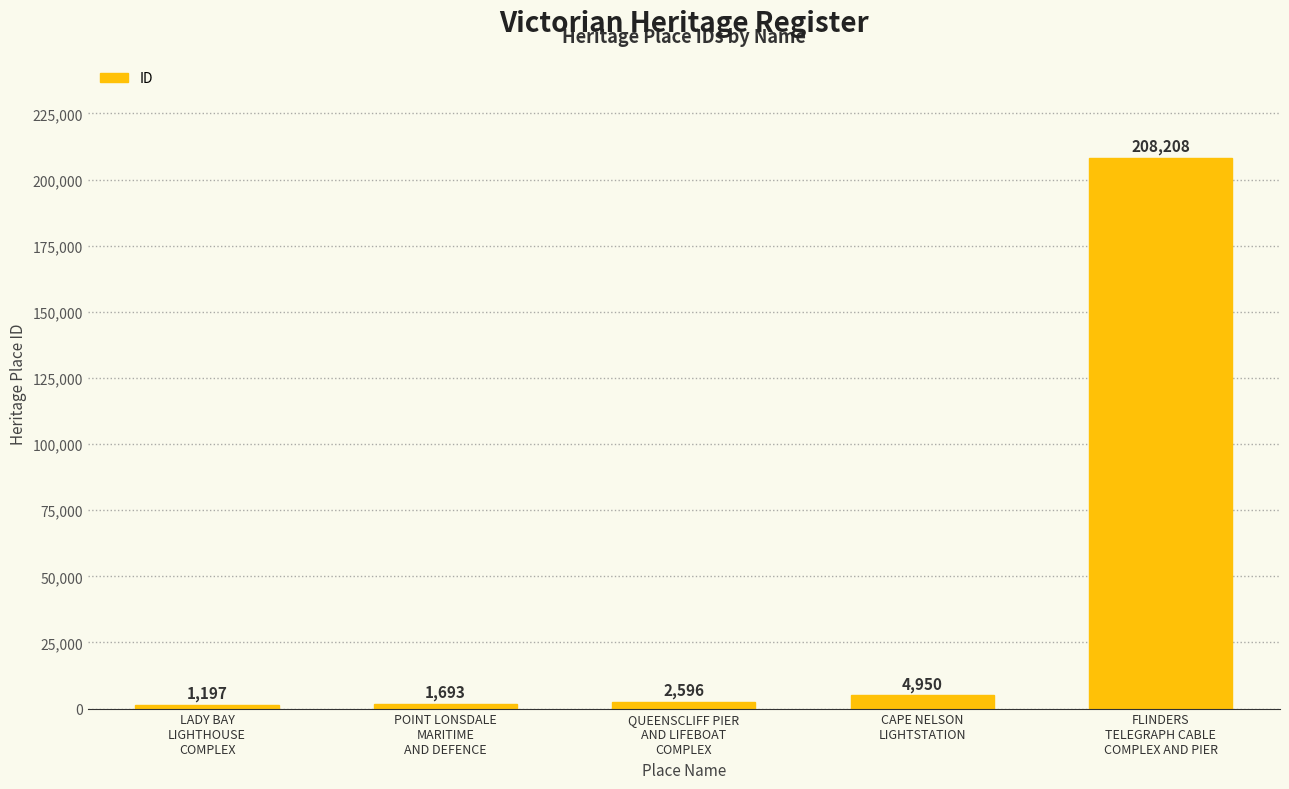

Are the bars horizontal?

No